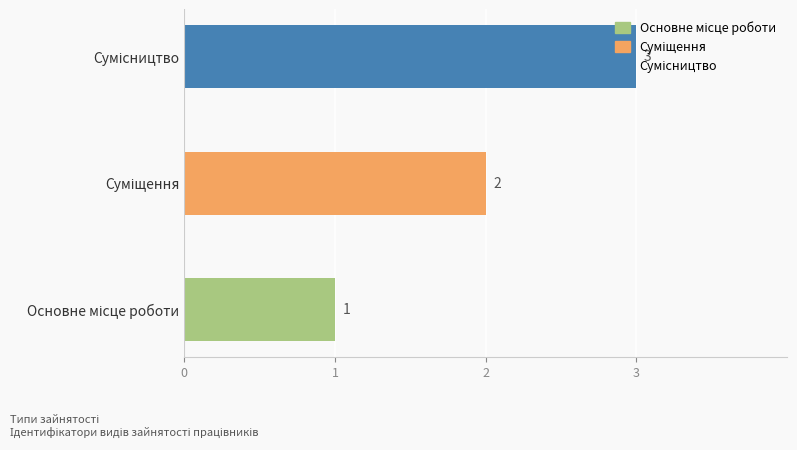

How many series are shown in this chart?

1